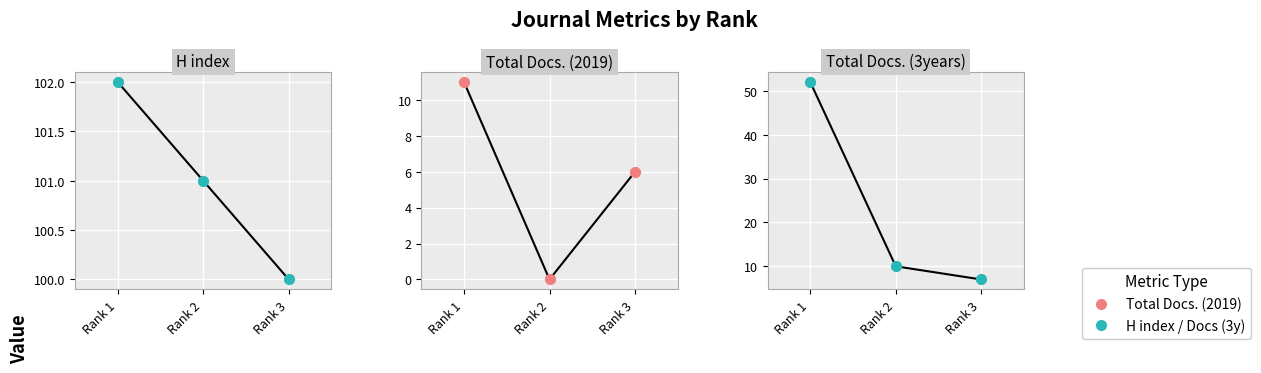

At how many categories does at least one series exceed 1?

3